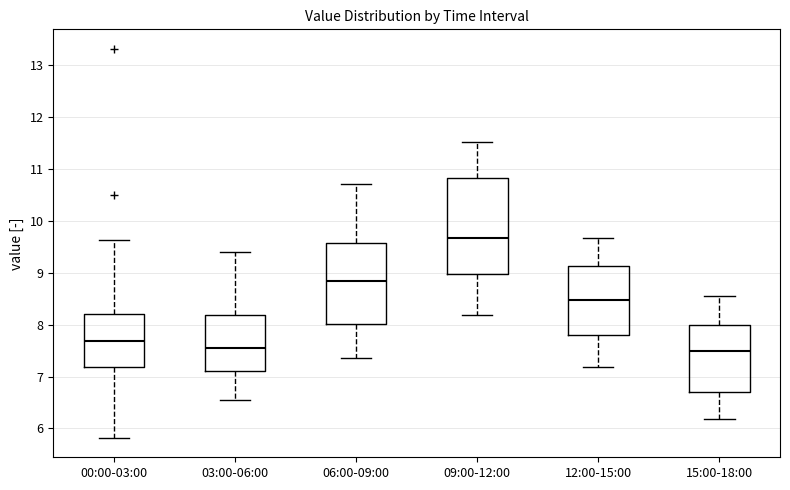

Comparing the boxes themselves (not the whiskers), which one is the tallest?

09:00-12:00